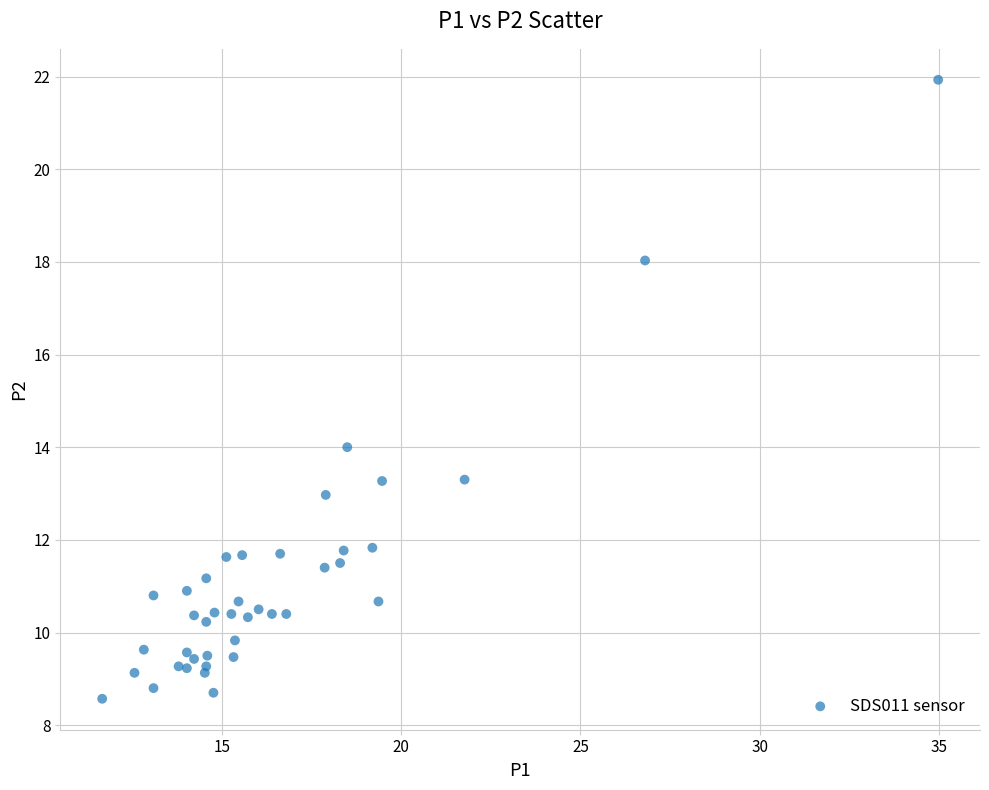

What Y value in the scatter plot is closest to 15?

14.0